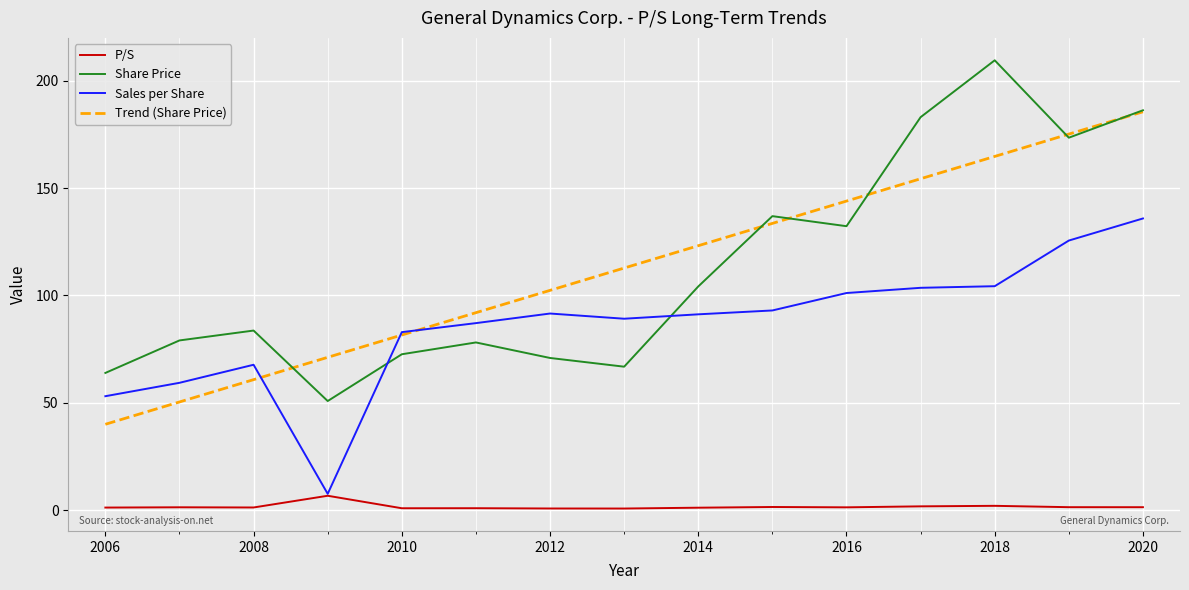

List the series in order of their peak value, lowest first.

P/S, Sales per Share, Trend (Share Price), Share Price